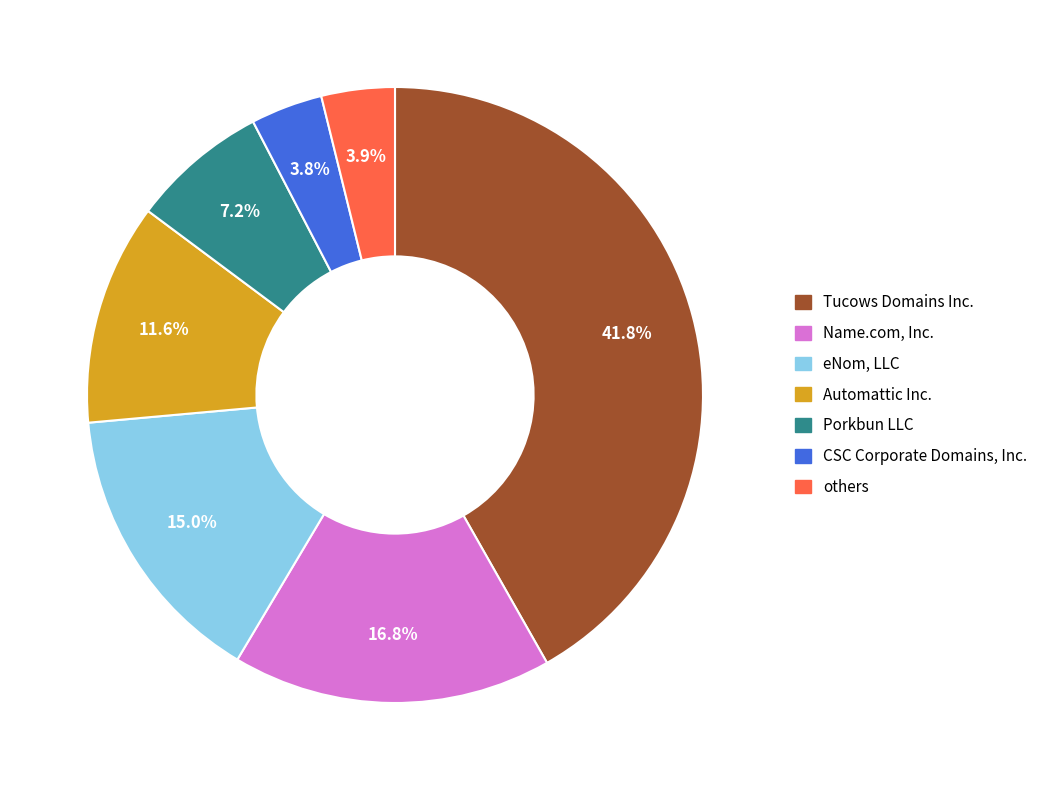

Does any single category account for the majority?

No